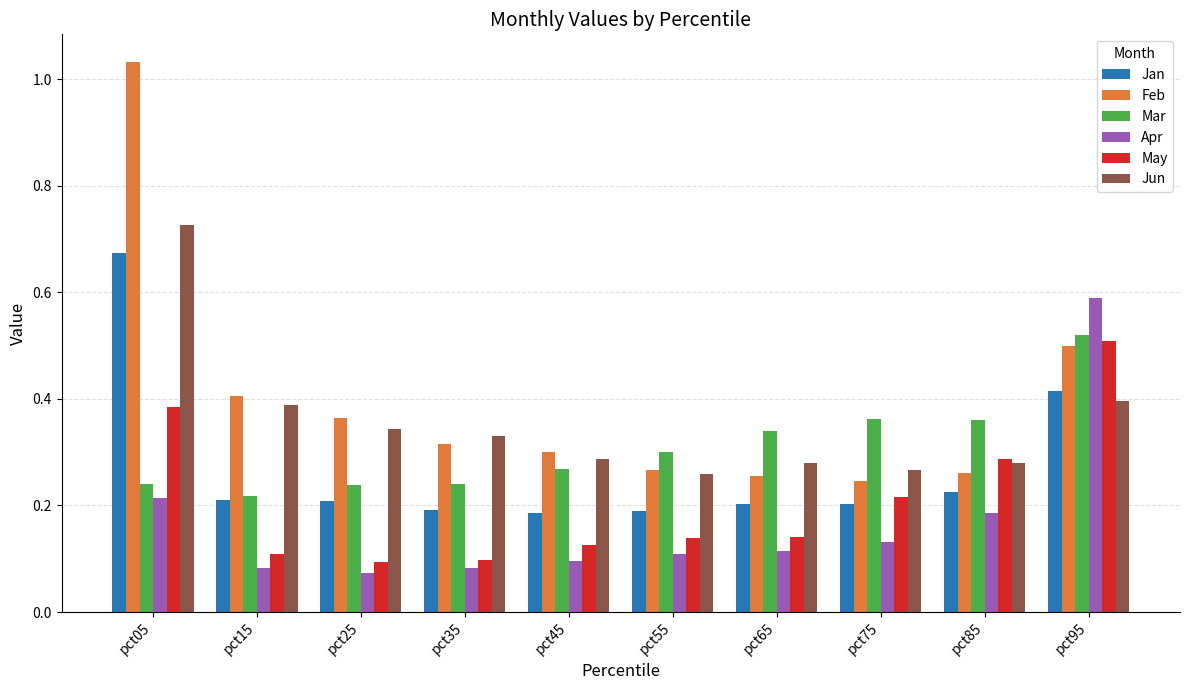

What is the total value across all series at pct65?

1.3